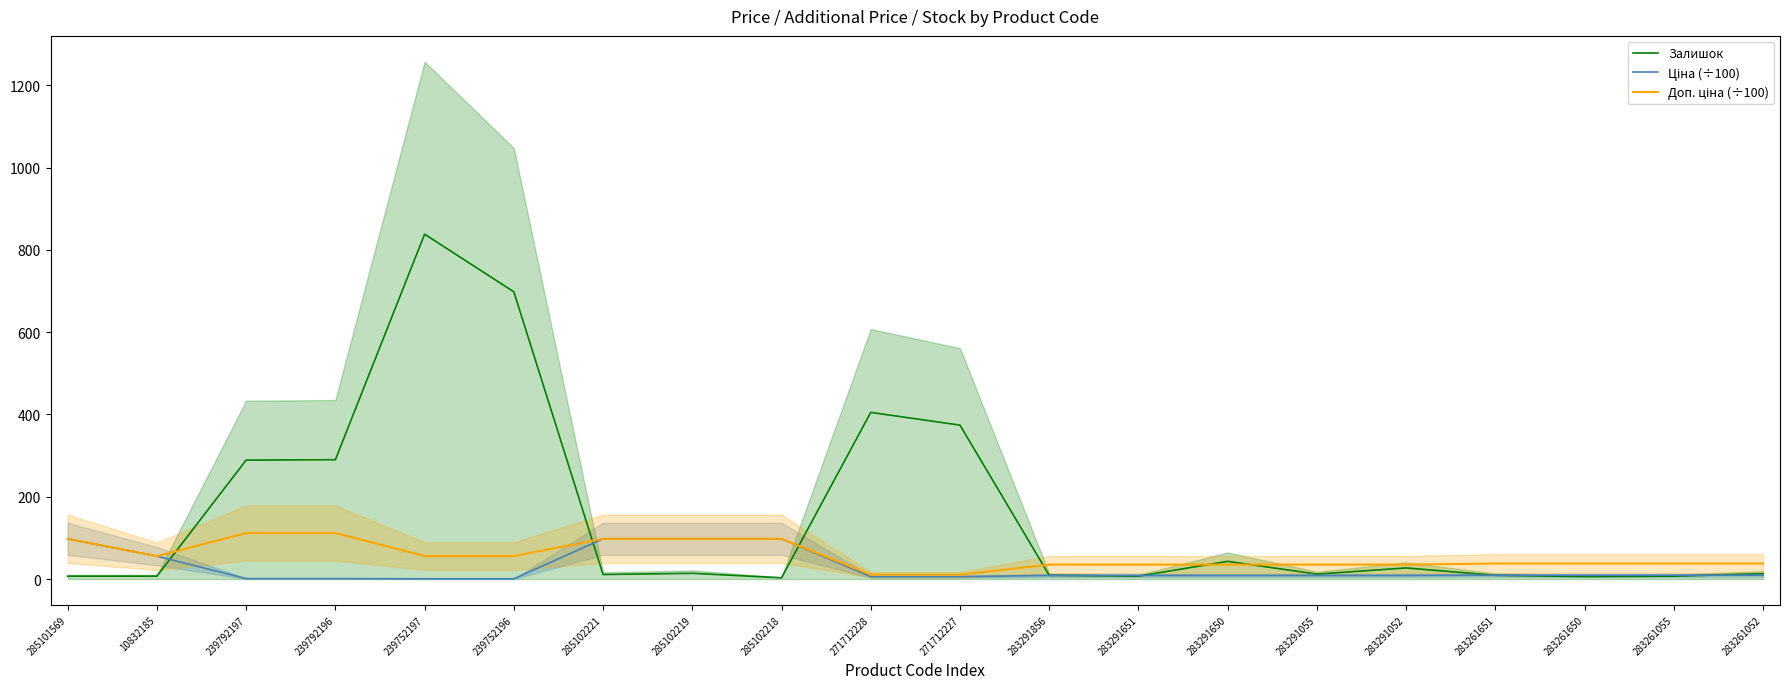

Which series has the widest spread of values?

Залишок